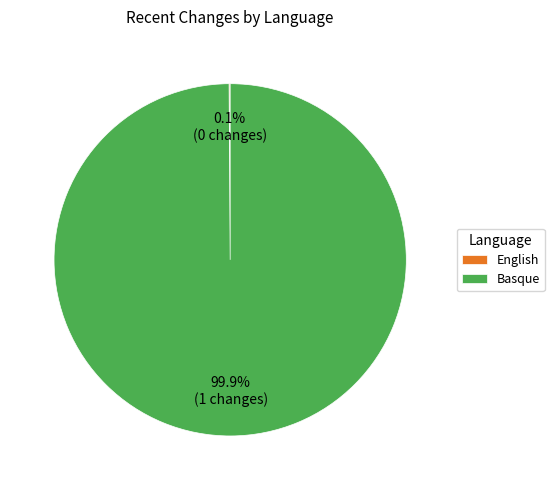

Which slice represents more than half of the pie?

Basque